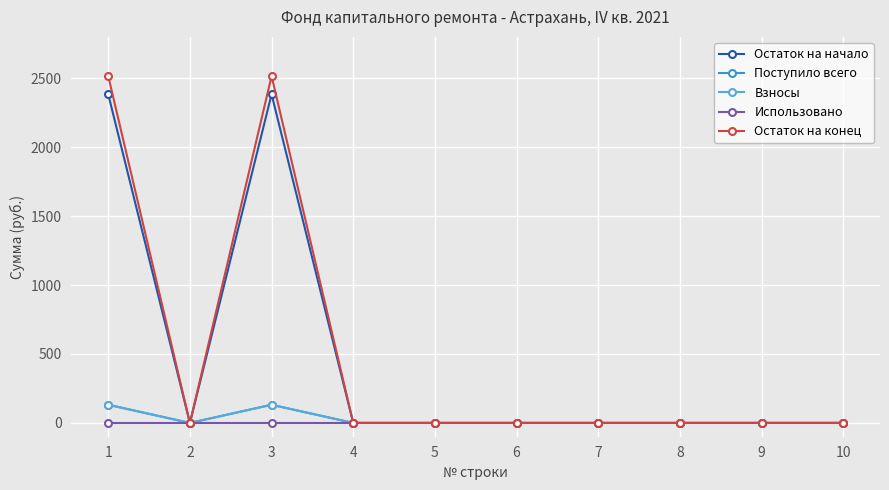

Rank the series by their maximum value, from lowest to highest.

Использовано, Поступило всего, Взносы, Остаток на начало, Остаток на конец